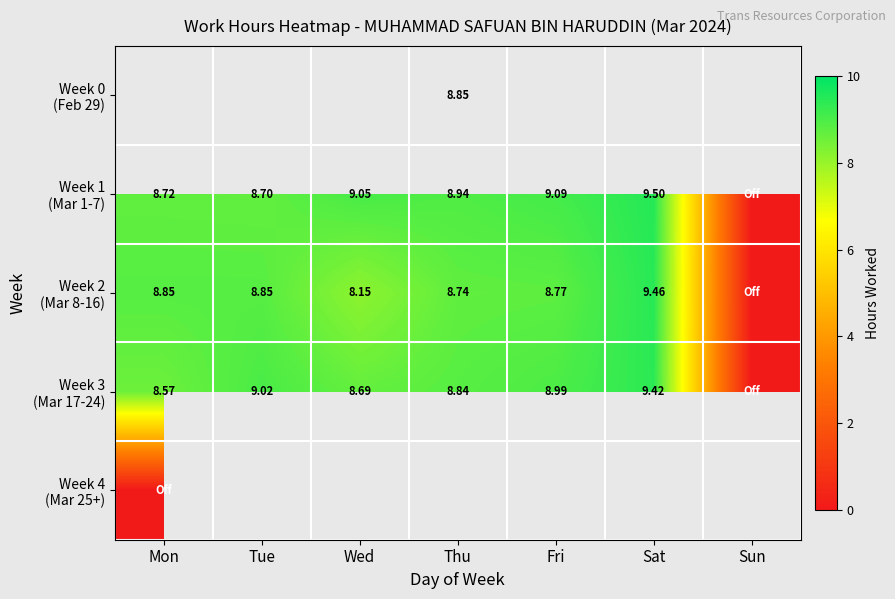

The value of Week 1 (Mar 1-7) at Wed is 9.1. True or false?

True